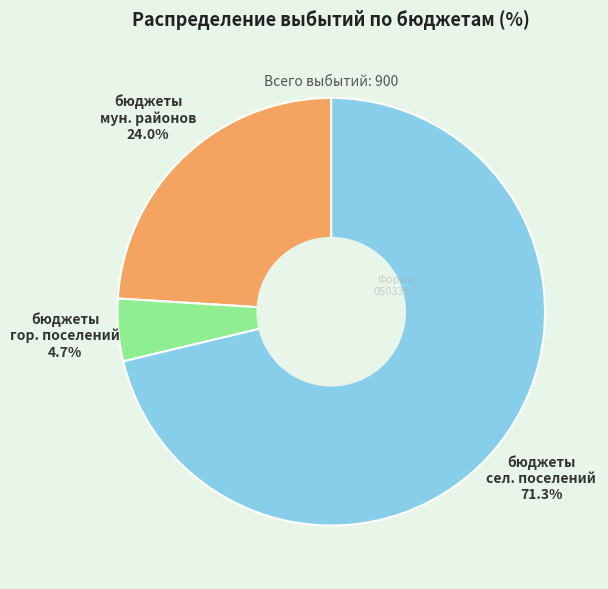

To the nearest percent, what is the difference between the largest and smallest slice percentages?

67%